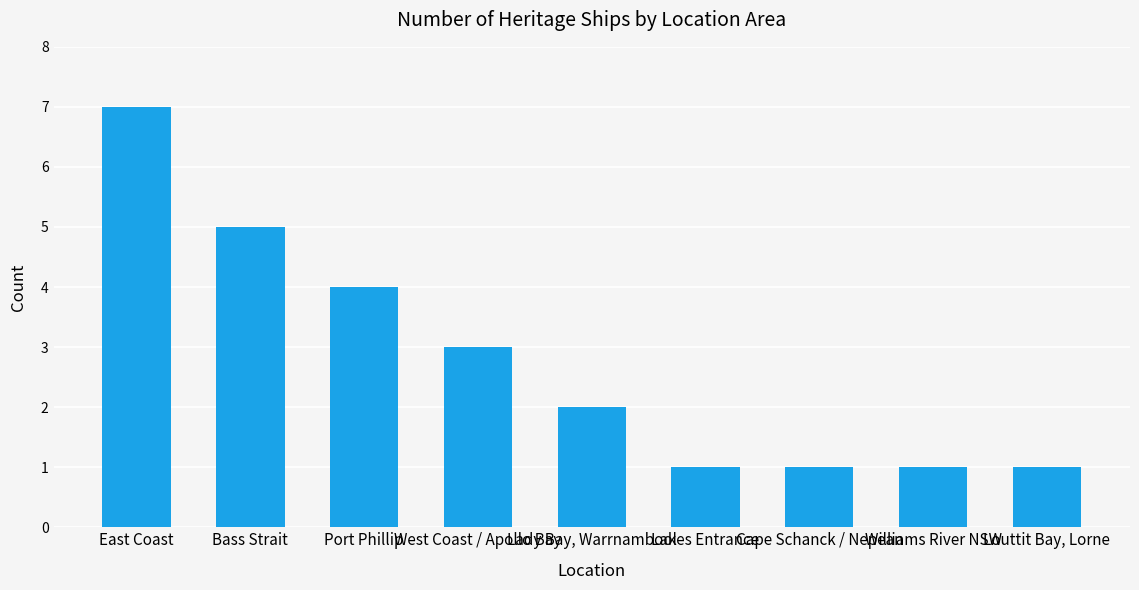

What is the minimum value shown in the chart?

1